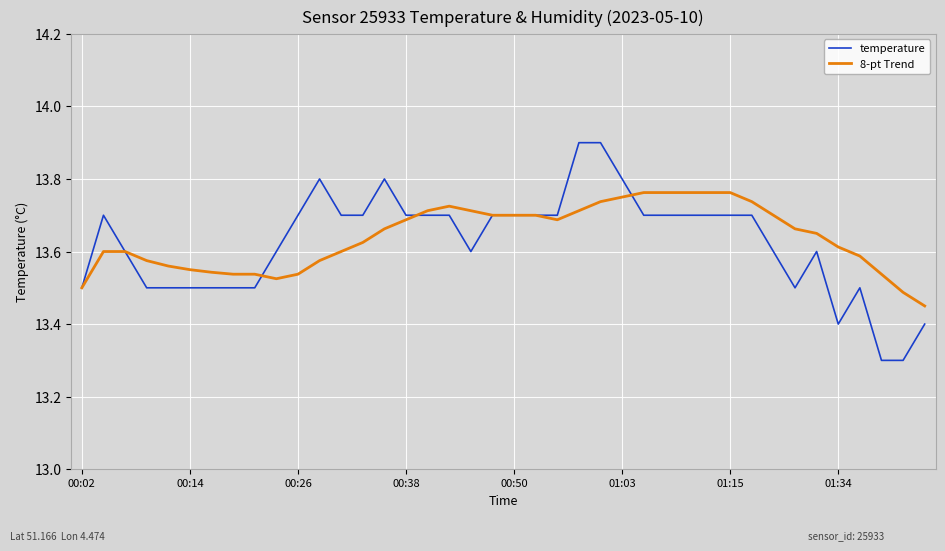

What is the lowest value of the temperature series?

13.3